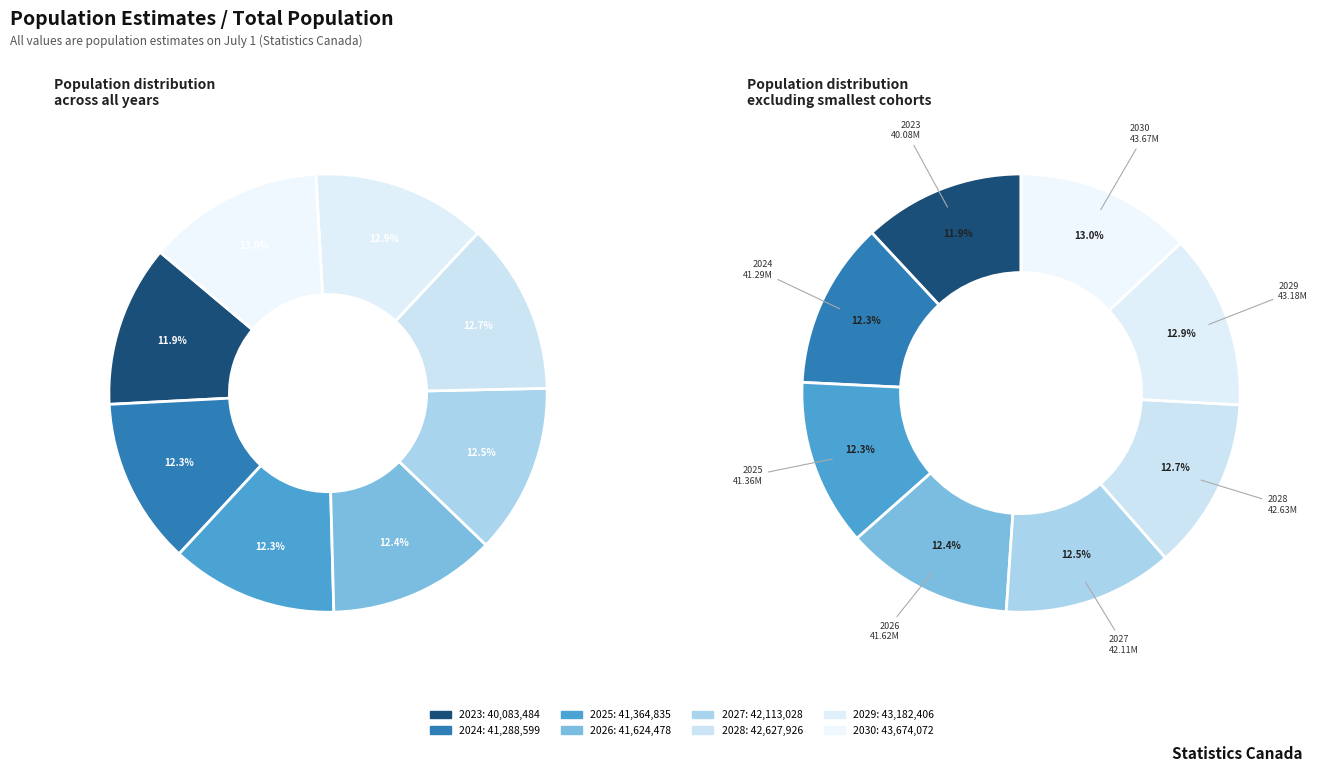

Rank the categories by value from lowest to highest.

2023, 2024, 2025, 2026, 2027, 2028, 2029, 2030